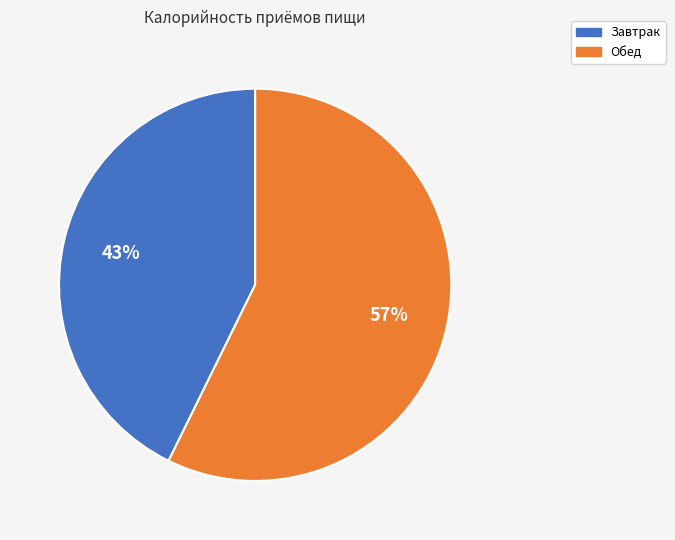

Count the number of slices in the pie.

2